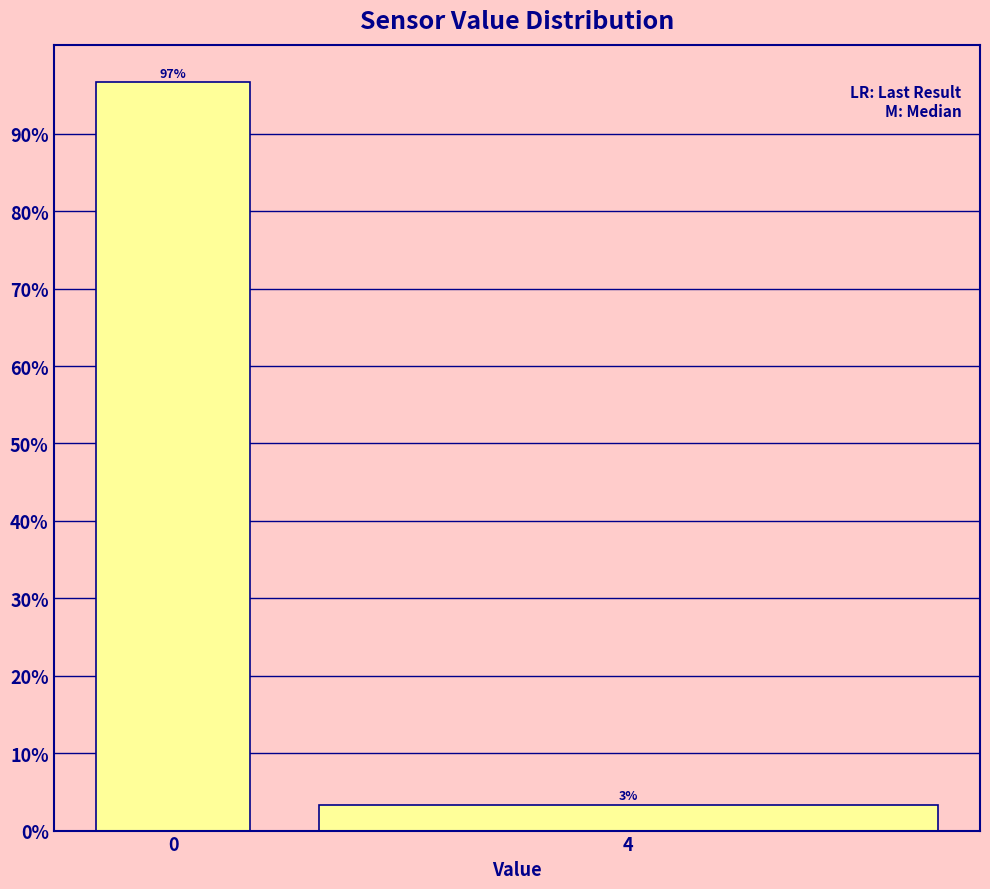

What is the average value?

50.0